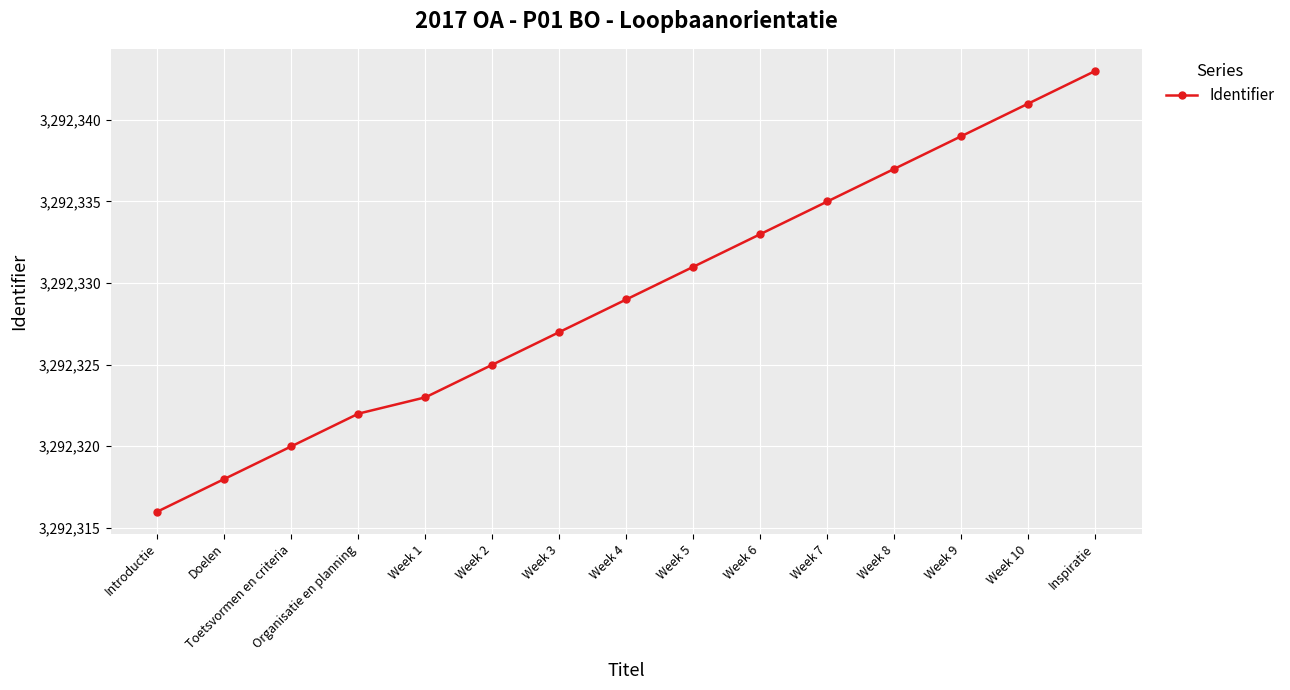

What is the greatest value displayed?

3292343